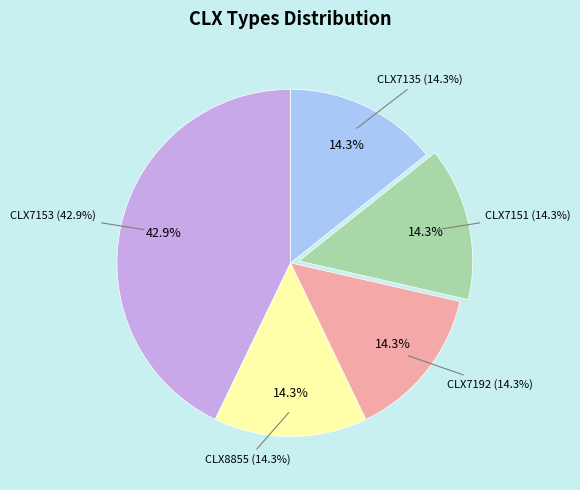

What percentage do CLX7153 and CLX7135 together represent?

57.1%